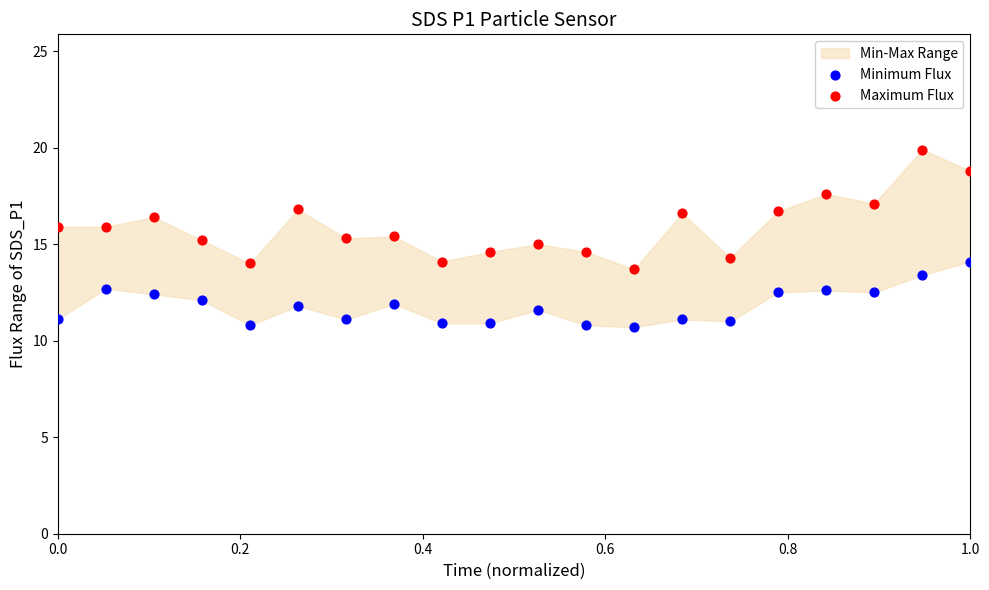

Which series reaches the minimum Y coordinate?

Minimum Flux